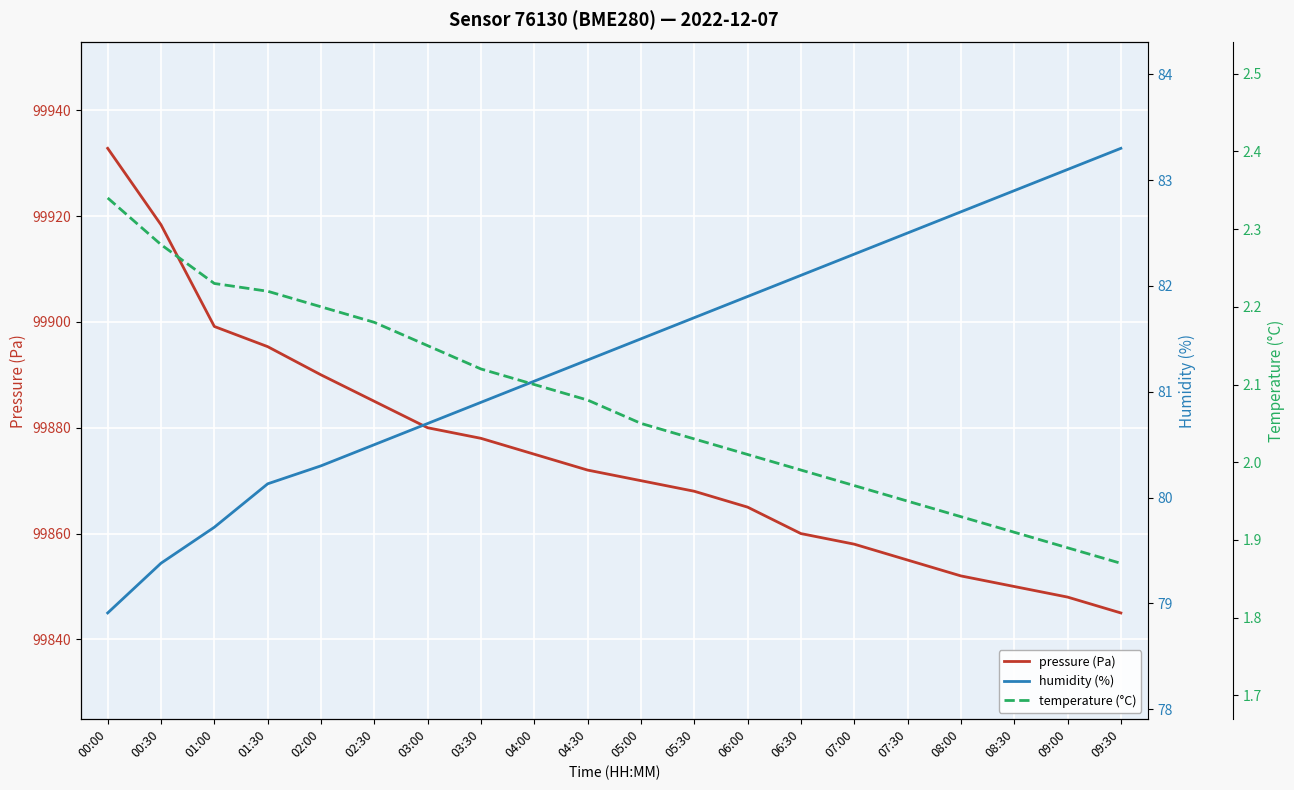

What is the smallest value displayed?

1.9